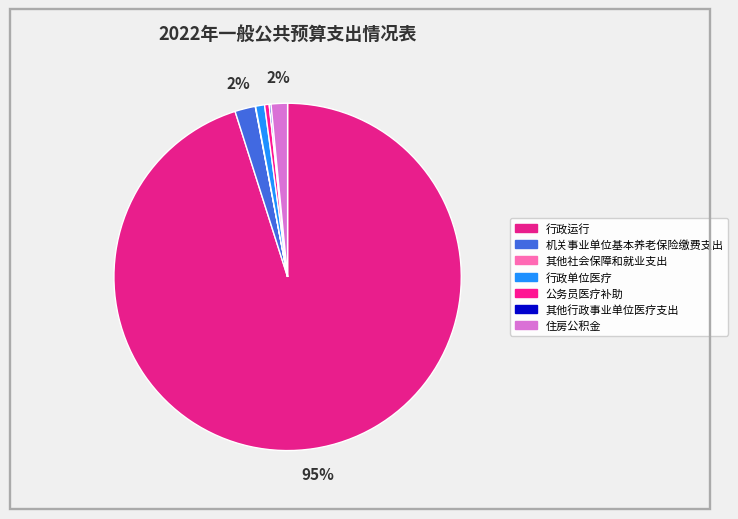

What percentage is the 机关事业单位基本养老保险缴费支出 slice, to the nearest percent?

2%